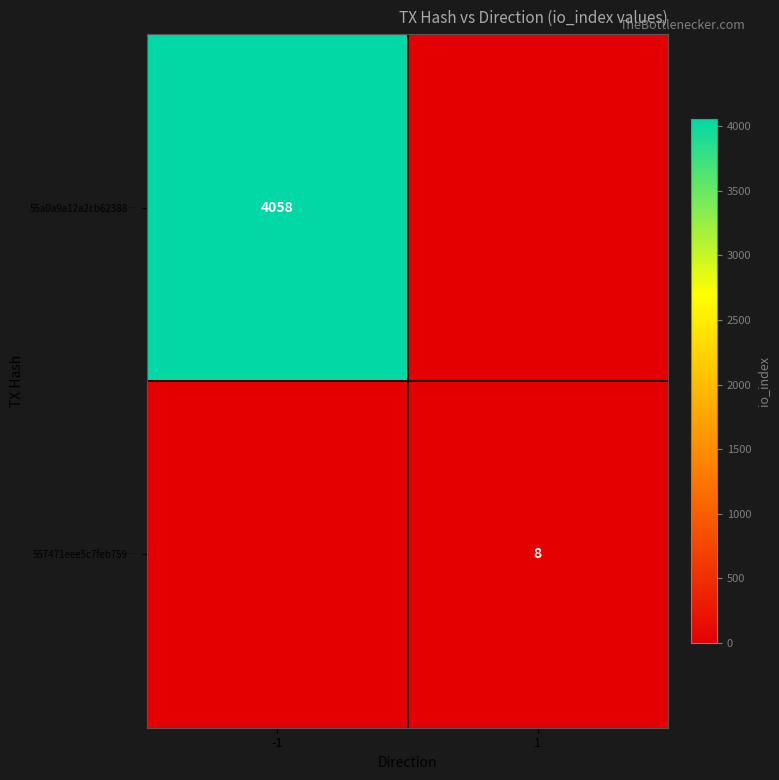

The 557471eee5c7feb759… series shows 14 at 1. True or false?

False